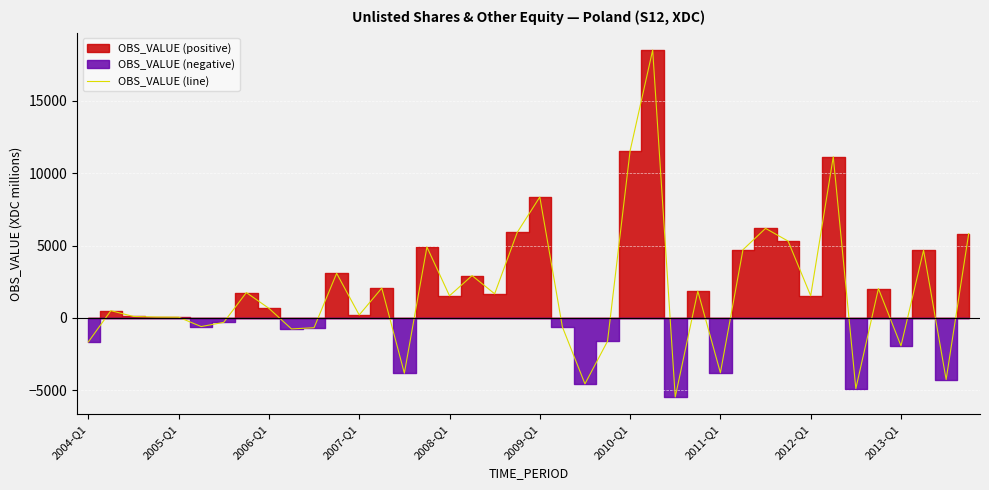

What is the lowest value of the OBS_VALUE (line) series?

-5469.0